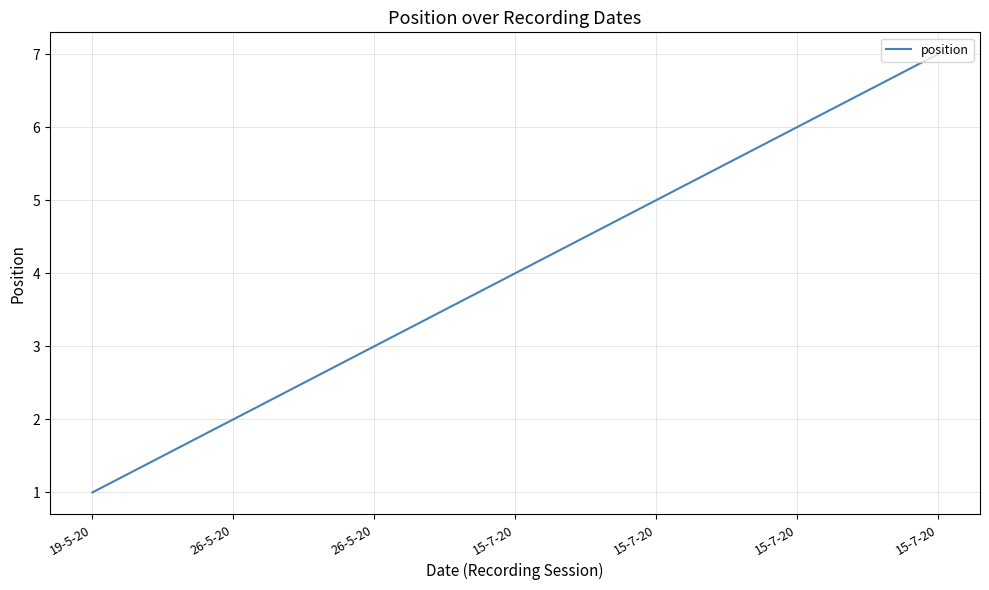

What is the minimum value shown in the chart?

1